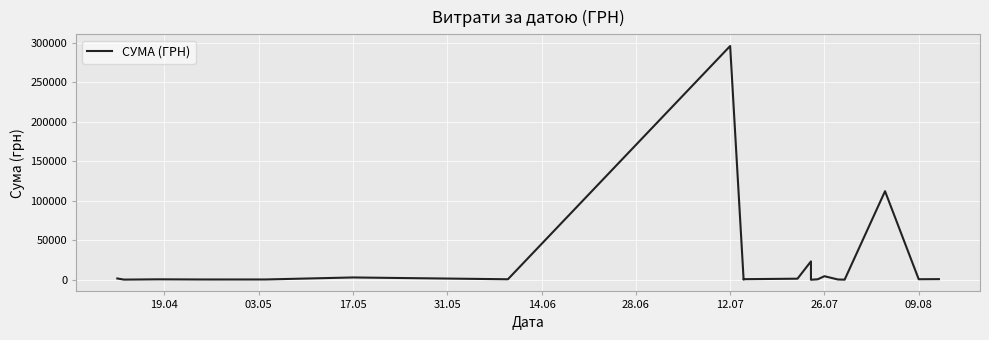

Count the number of categories in the chart.

20